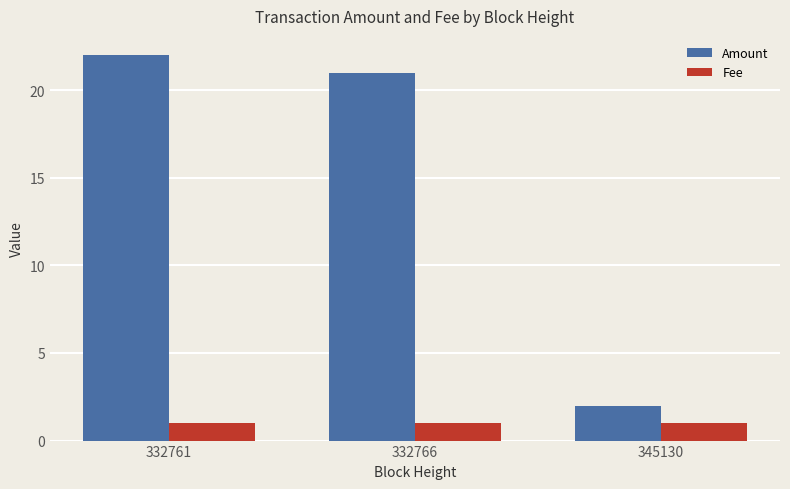

What is the total value across all series at 332761?

23.0